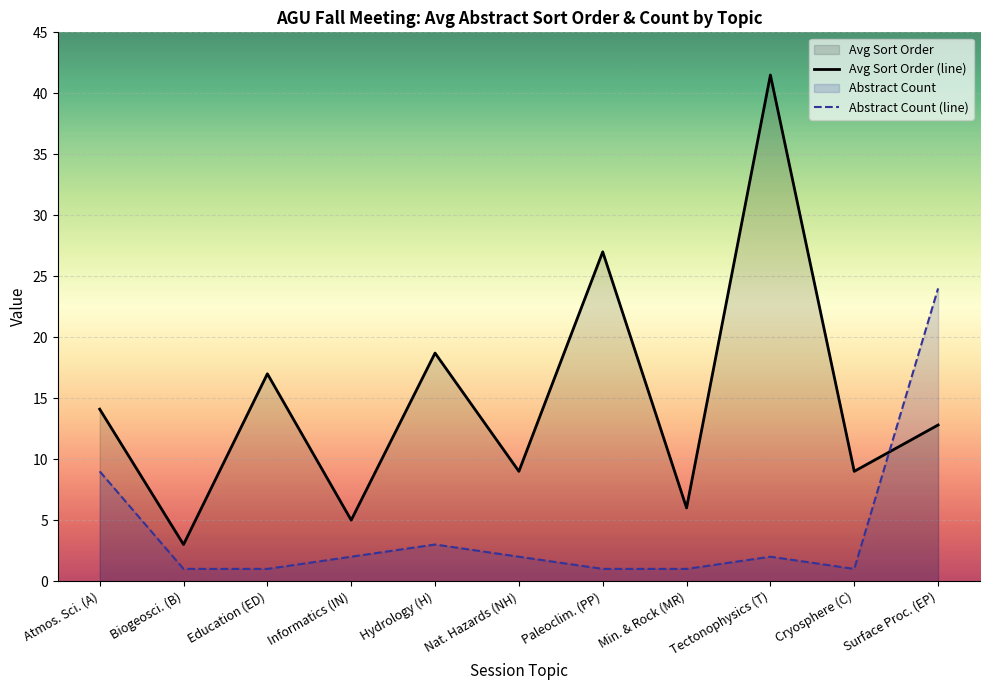

What is the sum of all Avg Sort Order (line) values?

163.1